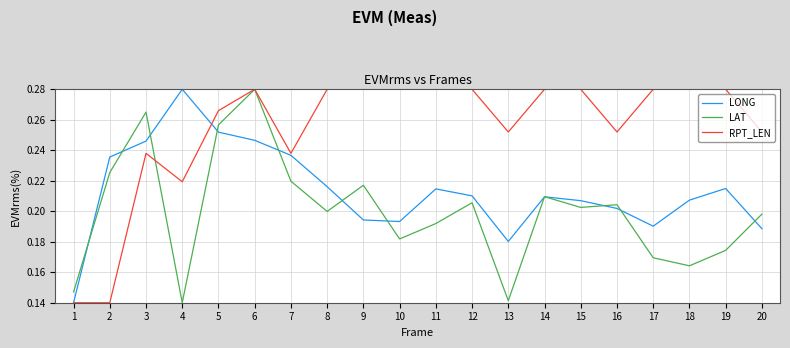

How many lines are shown in the chart?

3